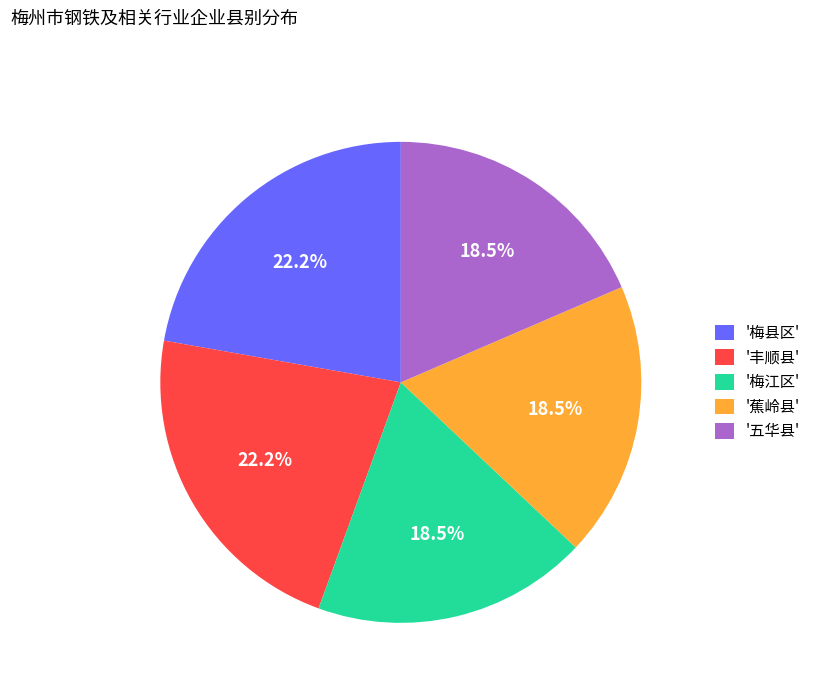

Is the sum of '梅江区' and '丰顺县' greater than half?

No